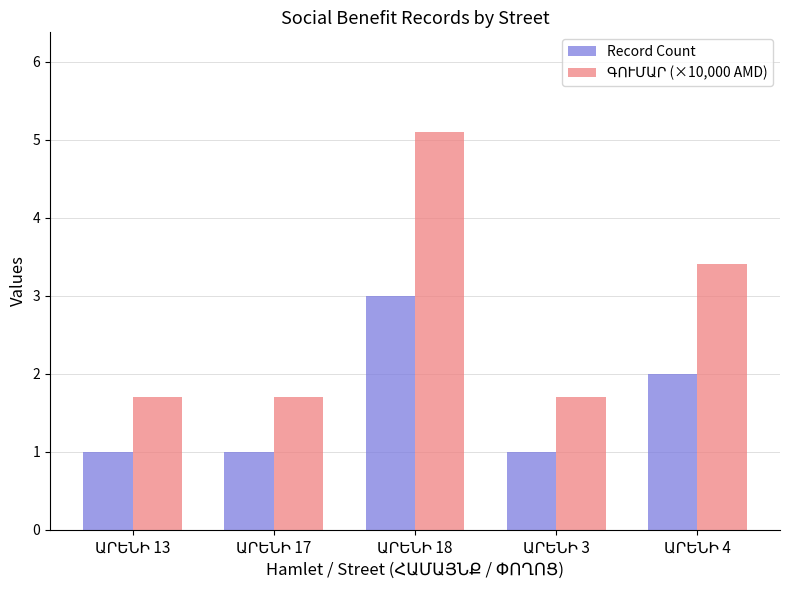

What is the sum of all Record Count values?

8.0